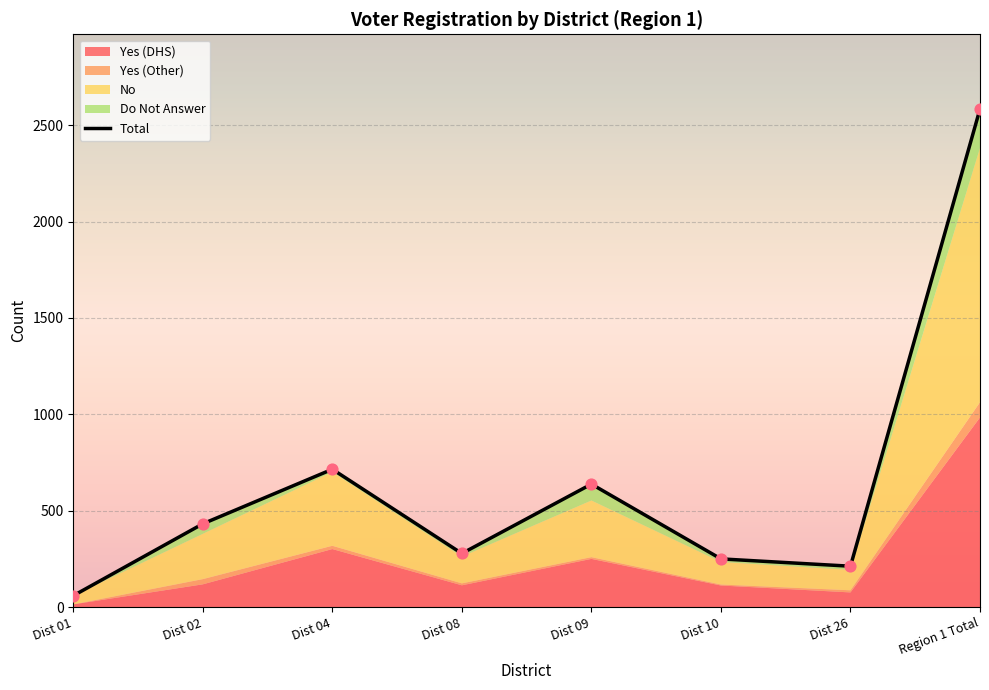

Which series has the largest total across all categories?

Total